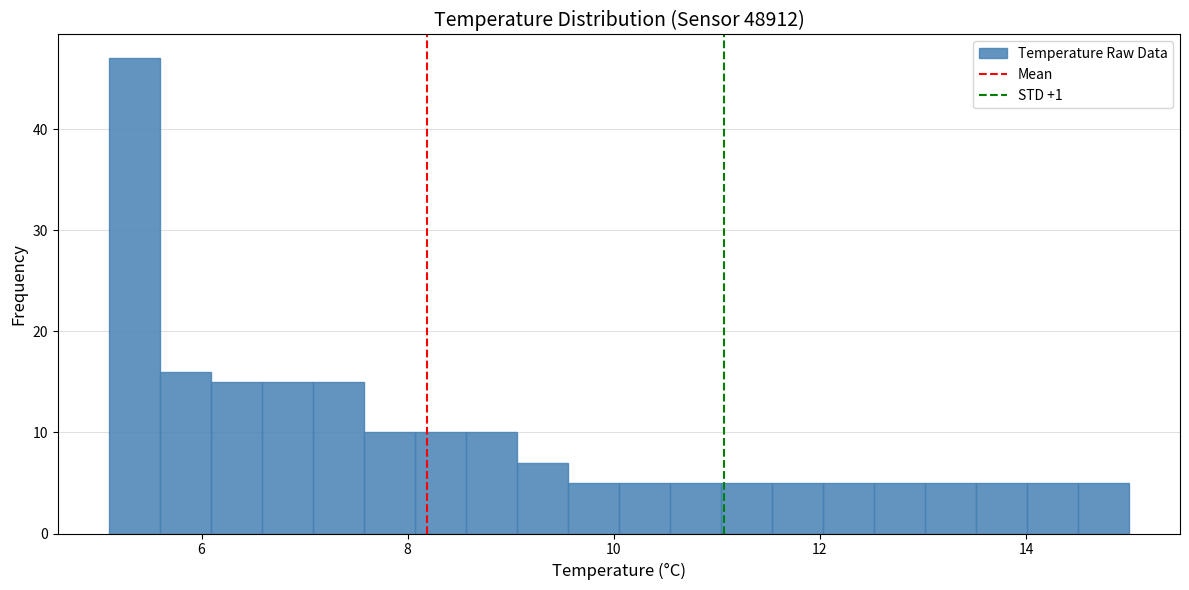

Around what value on the x-axis is the tallest bar? Give the approximate position of its centre, as read against the axis.

5.4